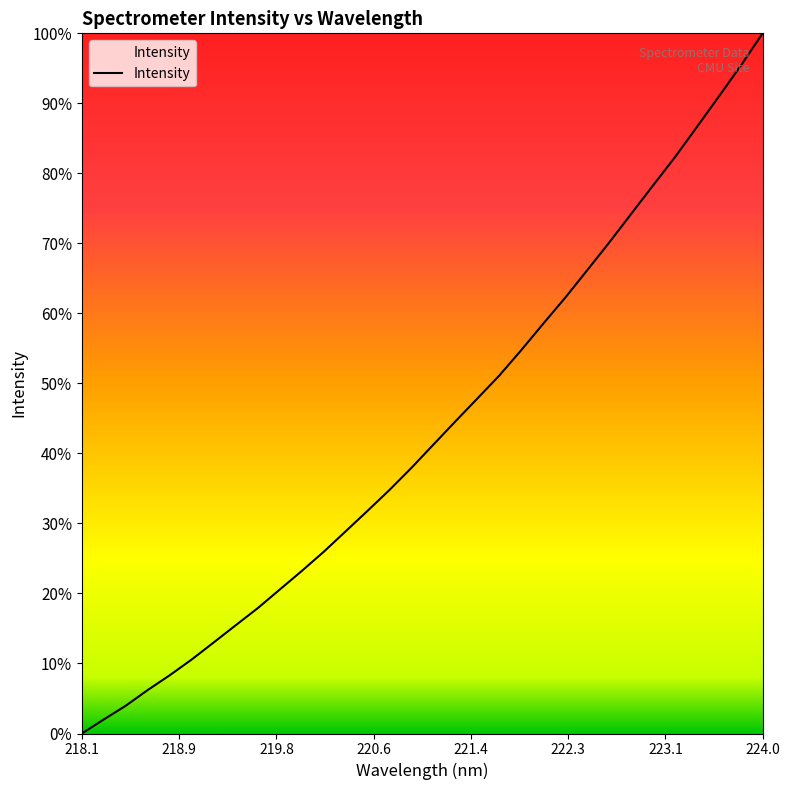

What is the average value?

43.3